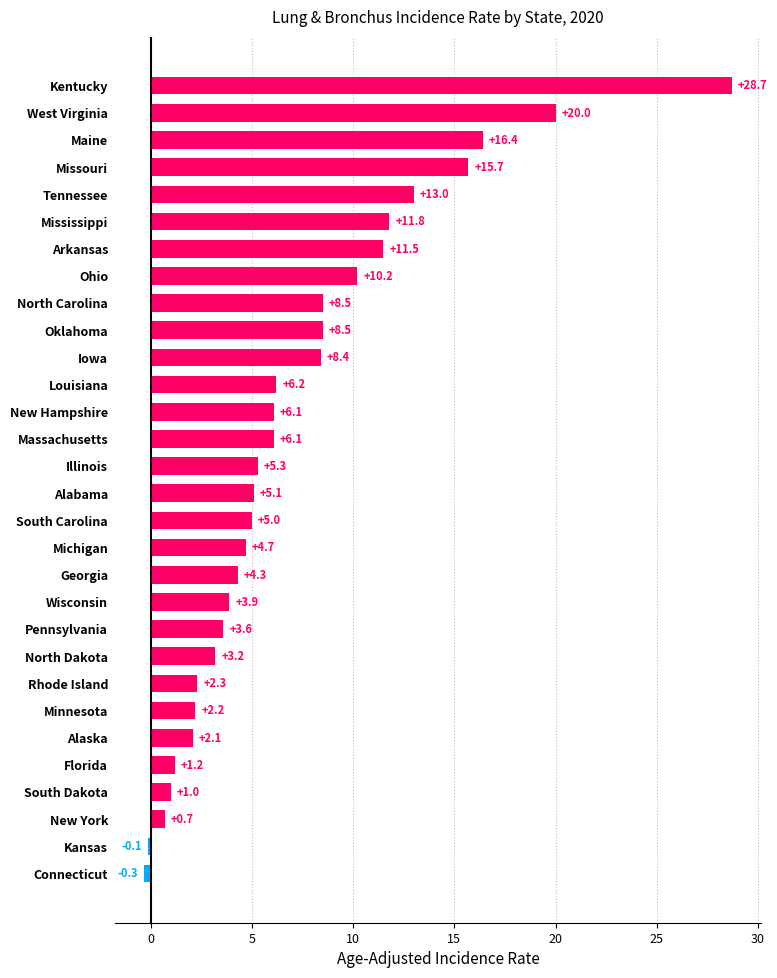

What is the difference between the values at Alabama and Rhode Island?

2.8